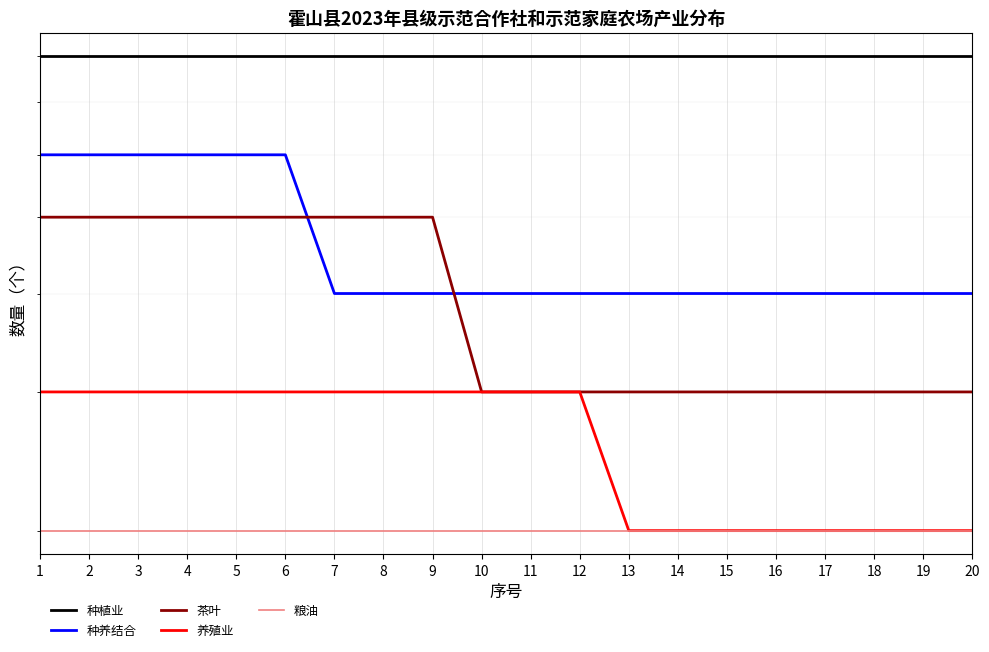

Reading left to right, what are all the values shown in this chart?

种植业: 1=8	2=8	3=8	4=8	5=8	6=8	7=8	8=8	9=8	10=8	11=8	12=8	13=8	14=8	15=8	16=8	17=8	18=8	19=8	20=8
种养结合: 1=6	2=6	3=6	4=6	5=6	6=6	7=4	8=4	9=4	10=4	11=4	12=4	13=4	14=4	15=4	16=4	17=4	18=4	19=4	20=4
茶叶: 1=5	2=5	3=5	4=5	5=5	6=5	7=5	8=5	9=5	10=3	11=3	12=3	13=3	14=3	15=3	16=3	17=3	18=3	19=3	20=3
养殖业: 1=3	2=3	3=3	4=3	5=3	6=3	7=3	8=3	9=3	10=3	11=3	12=3	13=2	14=2	15=2	16=2	17=2	18=2	19=2	20=2
粮油: 1=2	2=2	3=2	4=2	5=2	6=2	7=2	8=2	9=2	10=2	11=2	12=2	13=2	14=2	15=2	16=2	17=2	18=2	19=2	20=2